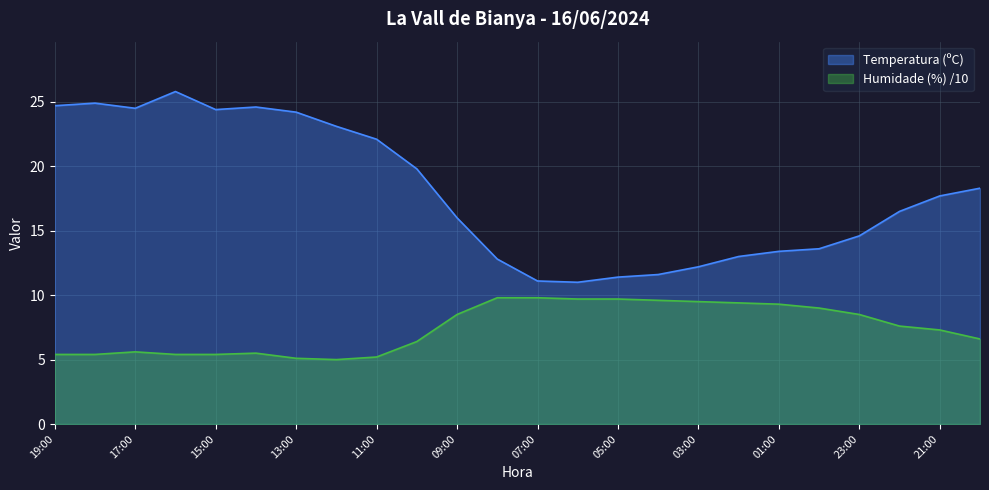

What position from the left is 17:00?

3